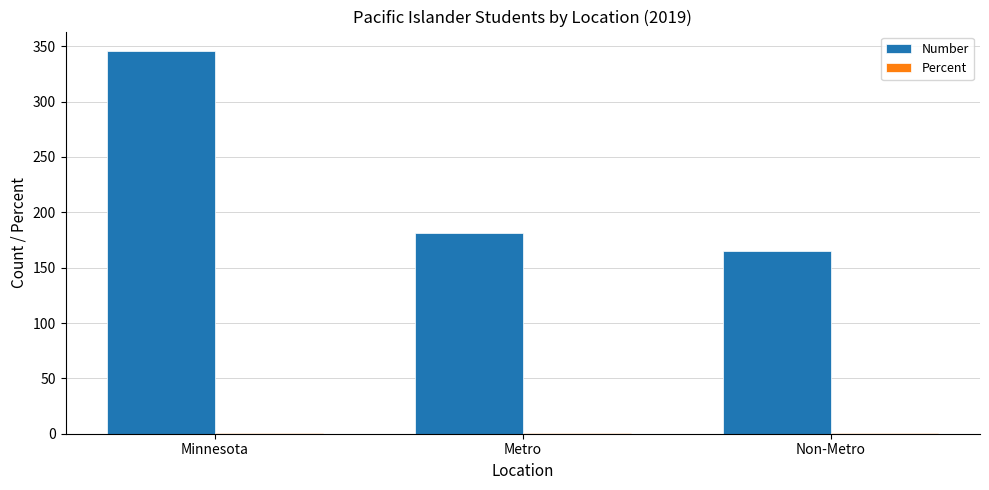

Count the number of data series in this chart.

2